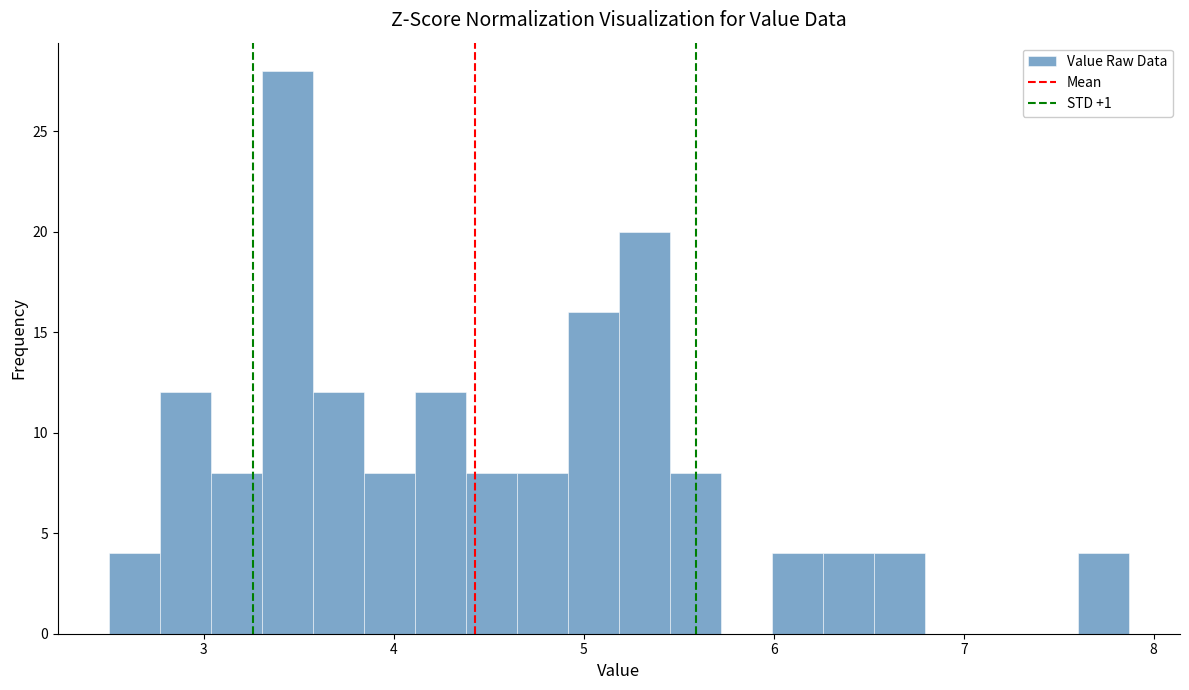

Around what value on the x-axis is the tallest bar? Give the approximate position of its centre, as read against the axis.

3.4